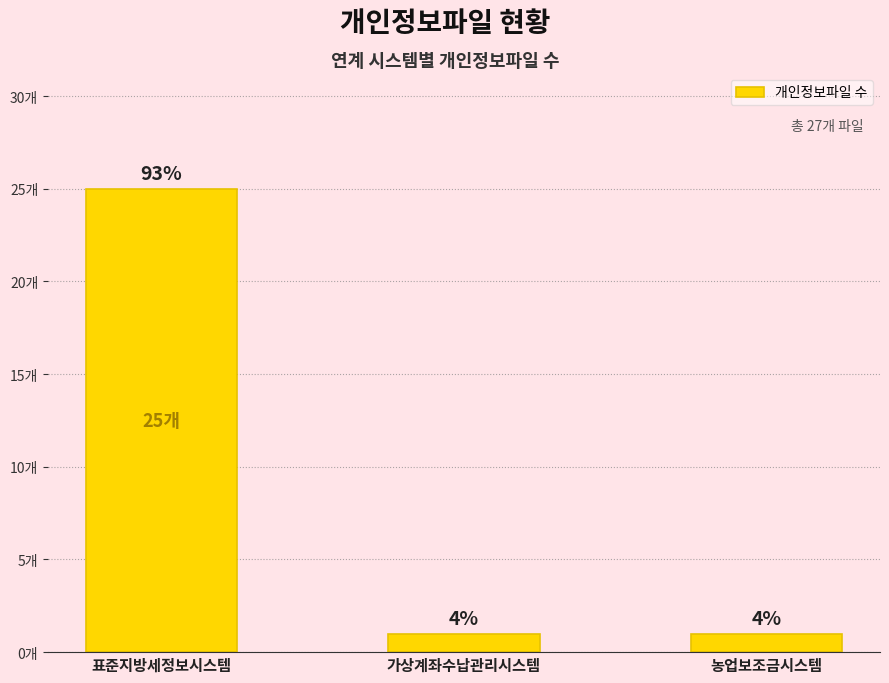

List the labels in order of value, largest first.

표준지방세정보시스템, 가상계좌수납관리시스템, 농업보조금시스템